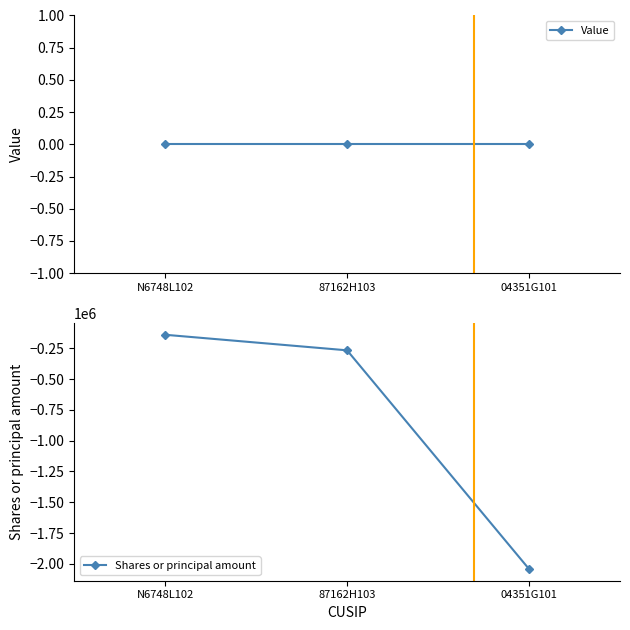

How many lines are shown in the chart?

2